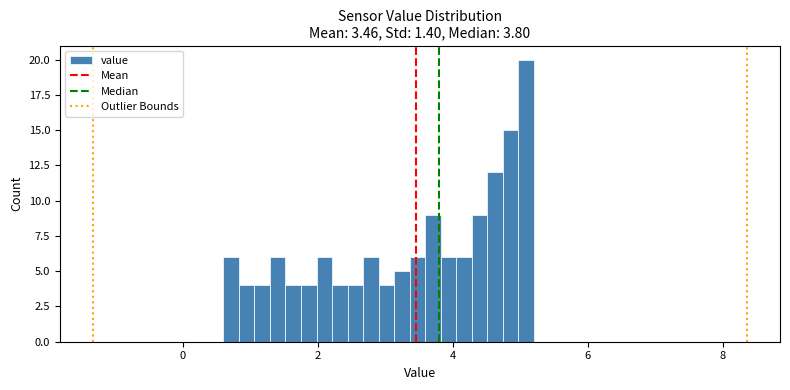

Read against the x-axis, roughly where is the centre of the tallest bar?

5.0